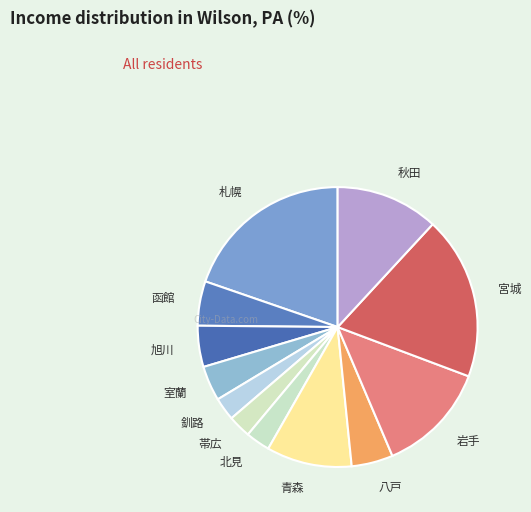

Which has a higher value, 青森 or 函館?

青森